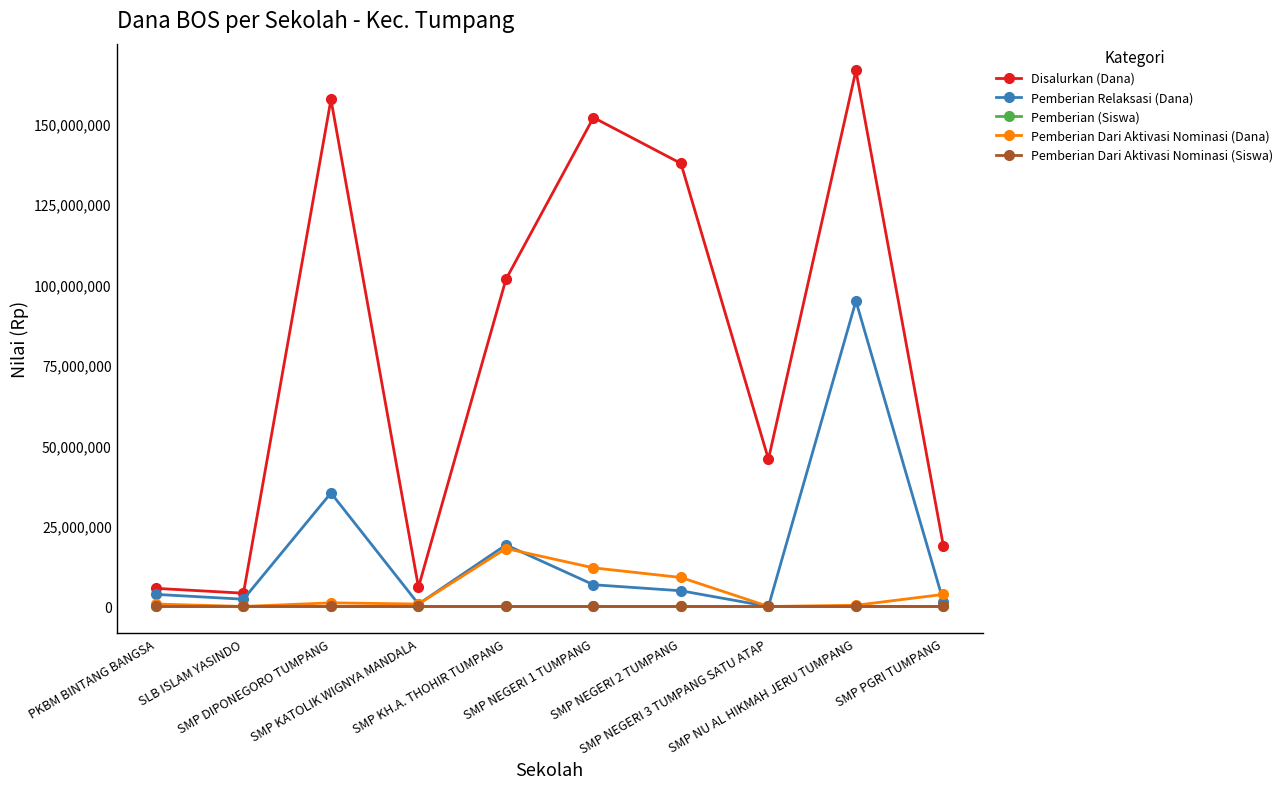

What is the difference between the maximum and second lowest values in the Pemberian Dari Aktivasi Nominasi (Dana) series?

18000000